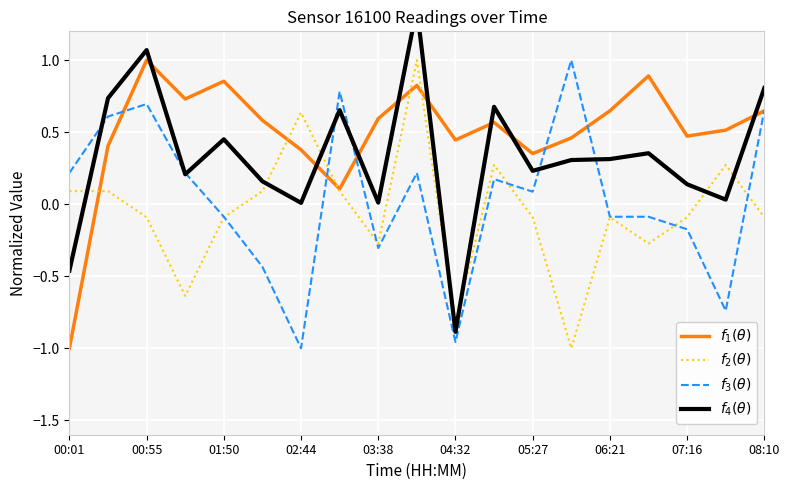

Rank the series by their average value, from lowest to highest.

$f_2(\theta)$, $f_3(\theta)$, $f_4(\theta)$, $f_1(\theta)$